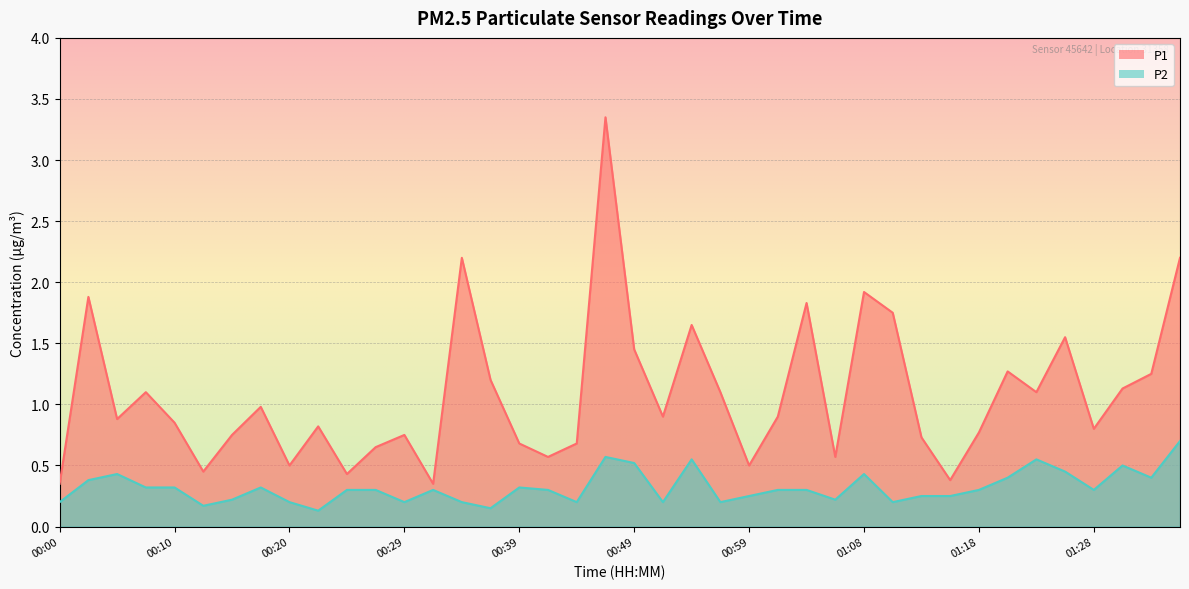

What is the label of the 3rd point from the left?

00:05